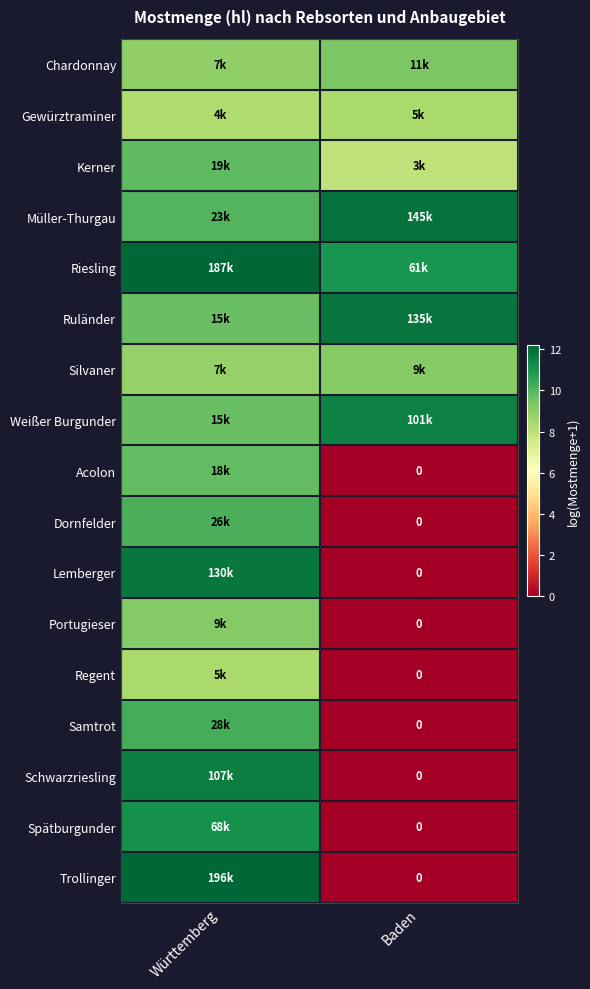

At which label does Gewürztraminer reach its peak?

Baden